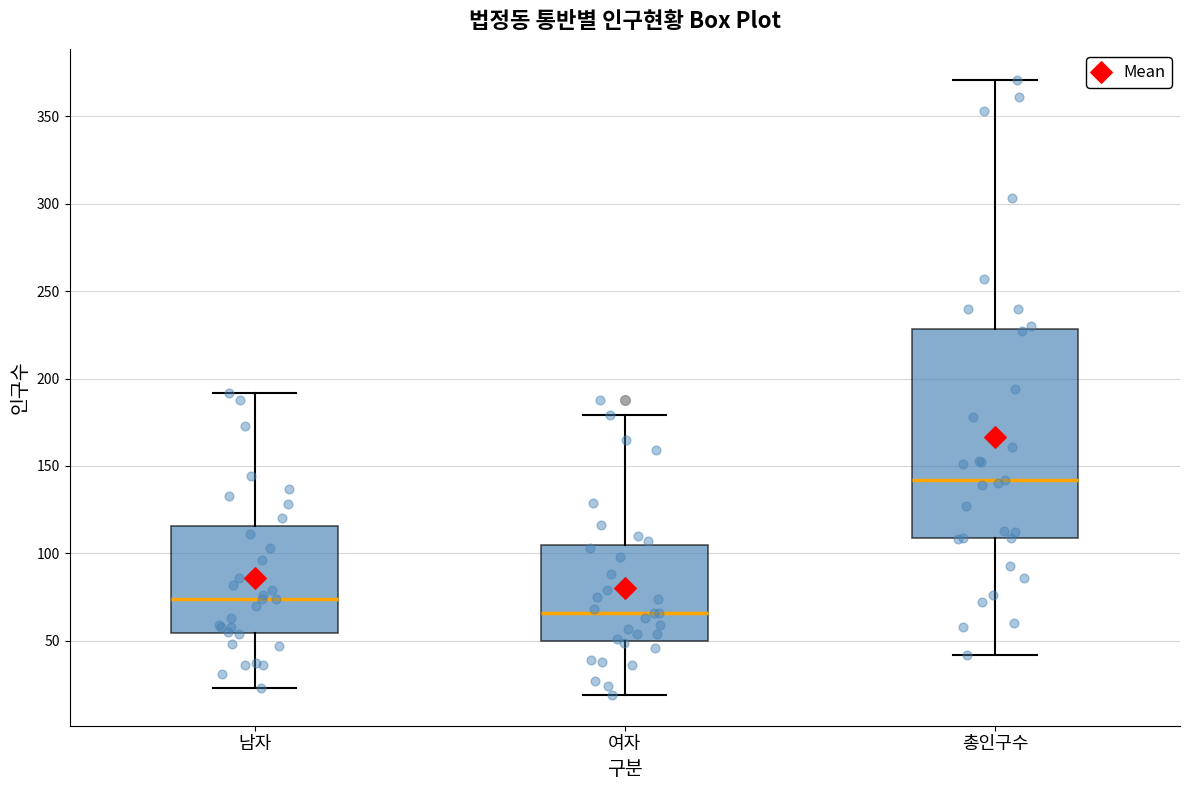

Reading left to right, read every box against the y-axis: the position of its median line, the range the box covers, and the ends of its whiskers. The values are not printed on the chart, so give them approximately, as read against the axis.

남자: median 75, box 55 to 115, whiskers 25 to 190
여자: median 65, box 50 to 105, whiskers 20 to 180
총인구수: median 140, box 110 to 230, whiskers 40 to 370